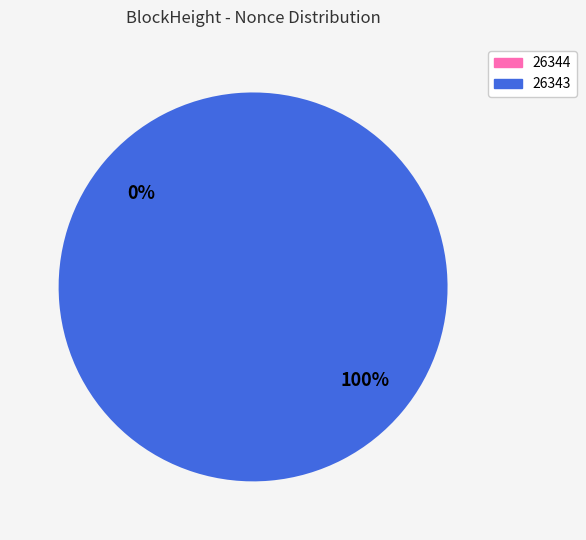

To the nearest percent, what is the difference between the largest and smallest slice percentages?

100%